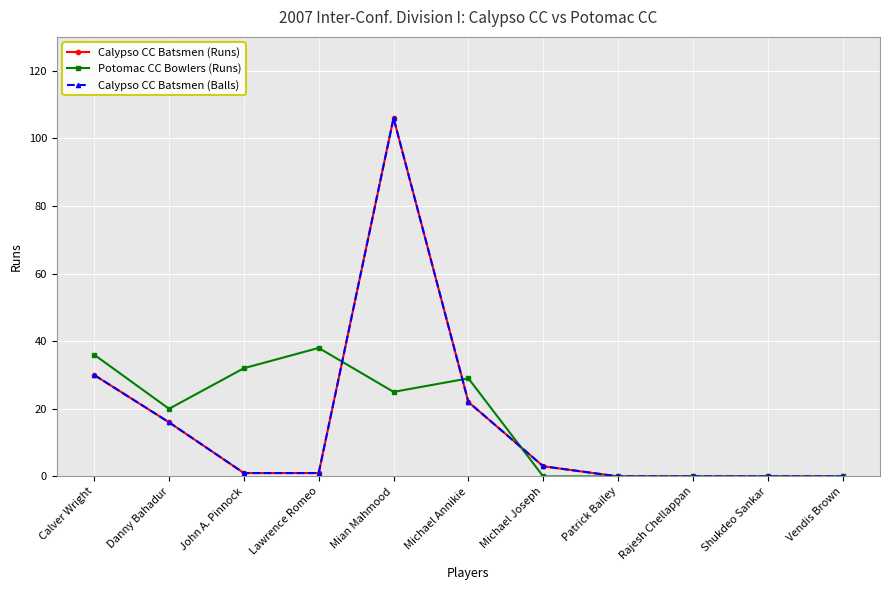

Does the chart have visible grid lines?

Yes